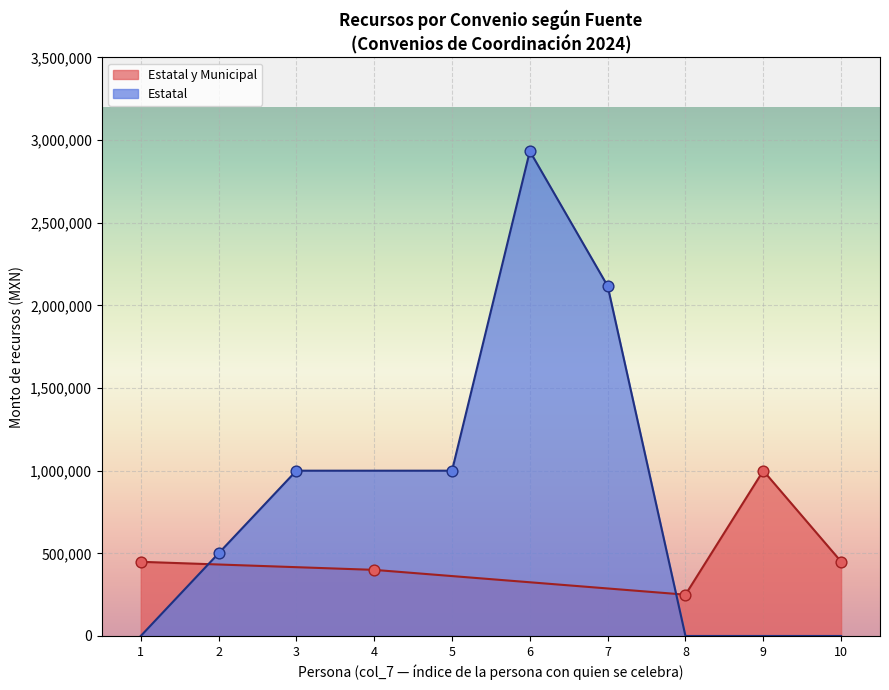

Which series has the largest total across all categories?

Estatal